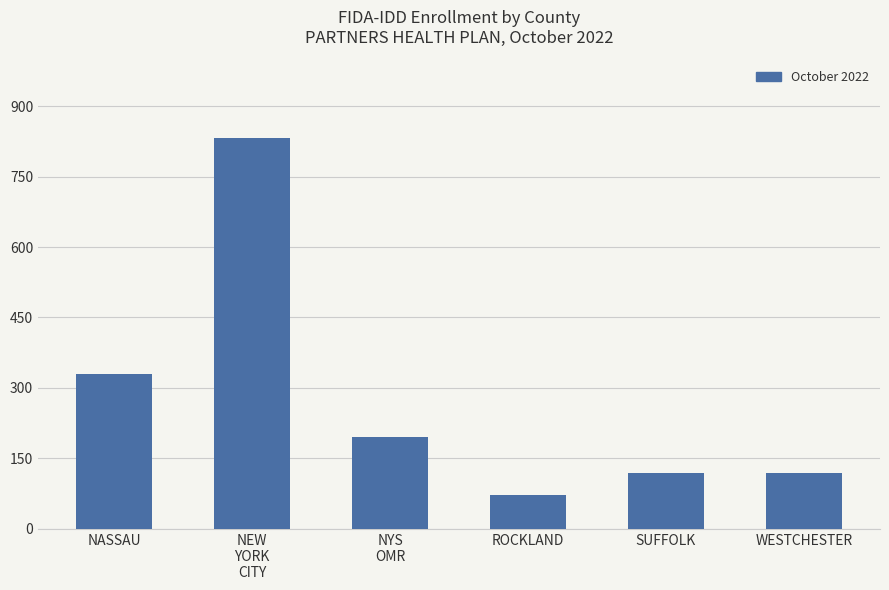

Which category has the highest value across all series?

NEW
YORK
CITY